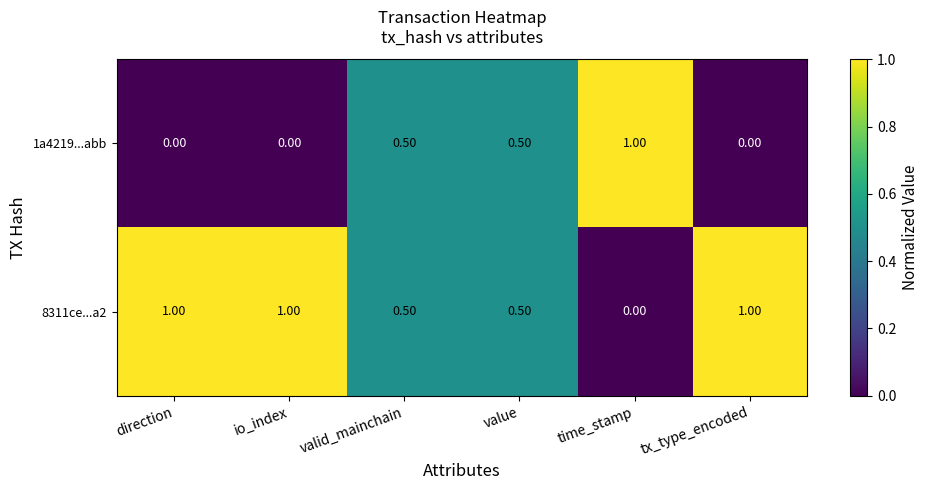

Rank the series by their average value, from lowest to highest.

1a4219...abb, 8311ce...a2